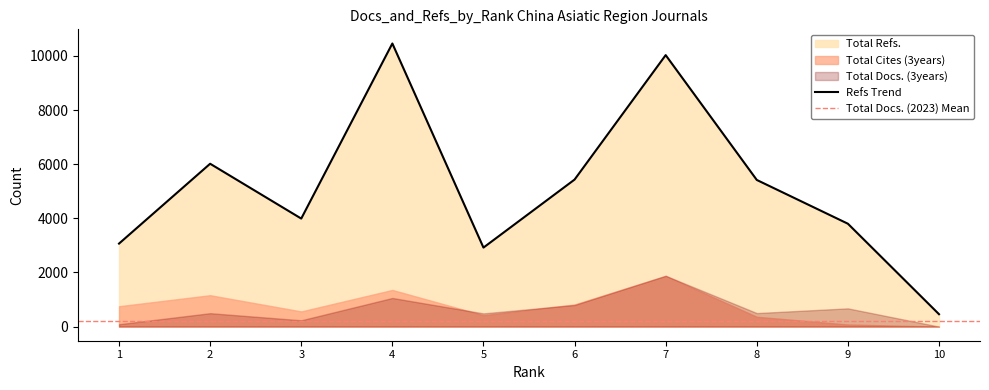

Which has a higher value, 4 or 3?

4